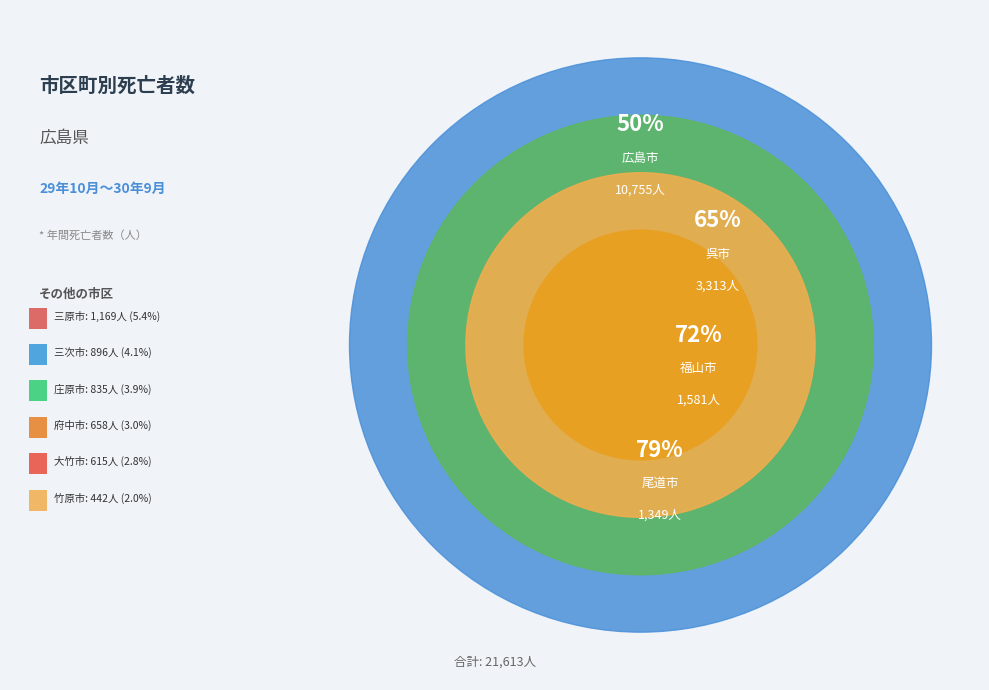

Rank the categories by value from highest to lowest.

広島市, 呉市, 福山市, 尾道市, 三原市, 三次市, 庄原市, 府中市, 大竹市, 竹原市